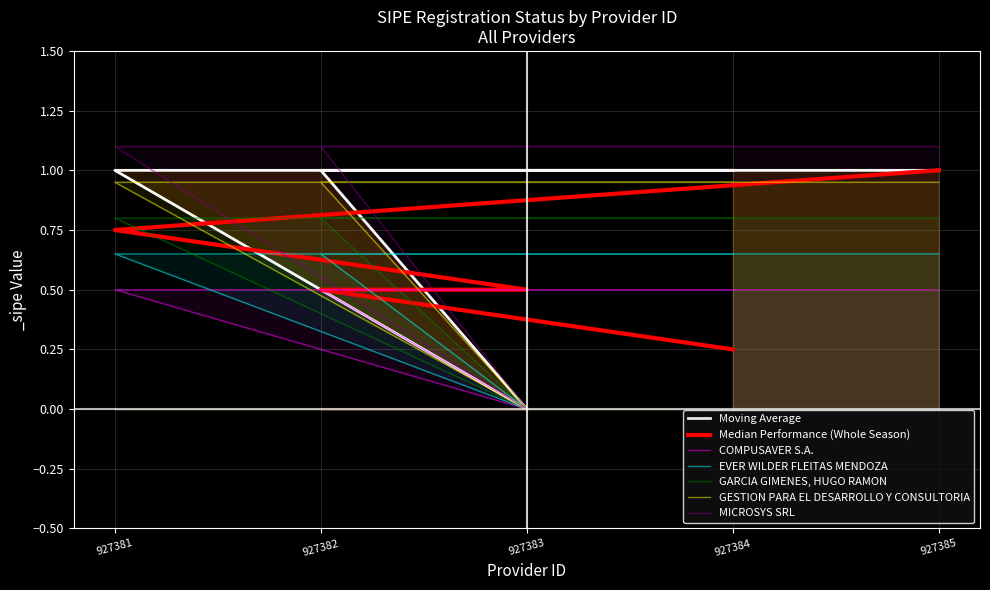

Does the chart display data point markers on the line(s)?

No